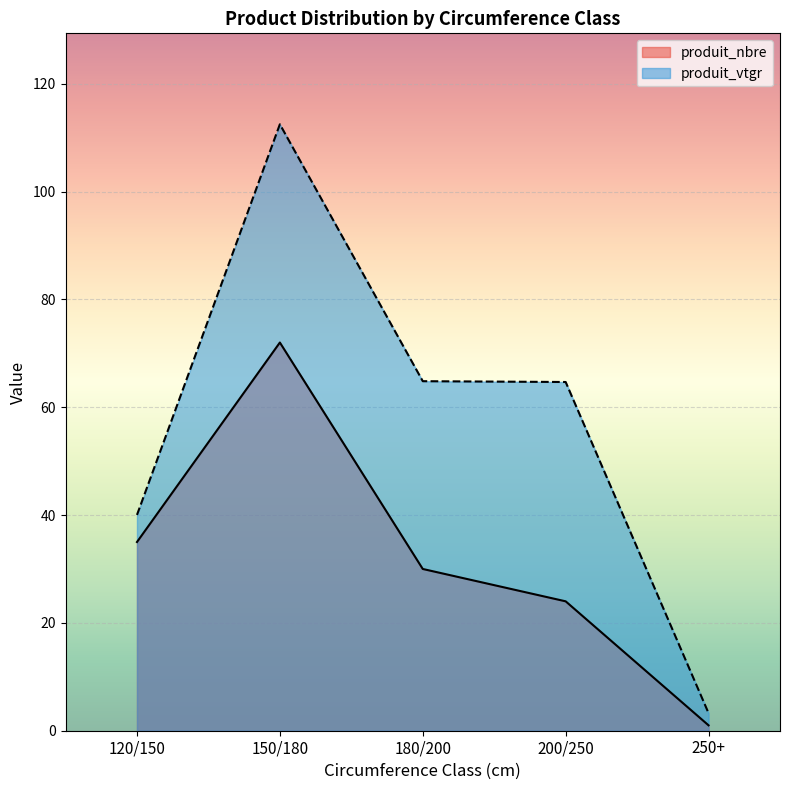

What value does the produit_nbre series have at 150/180?

72.0